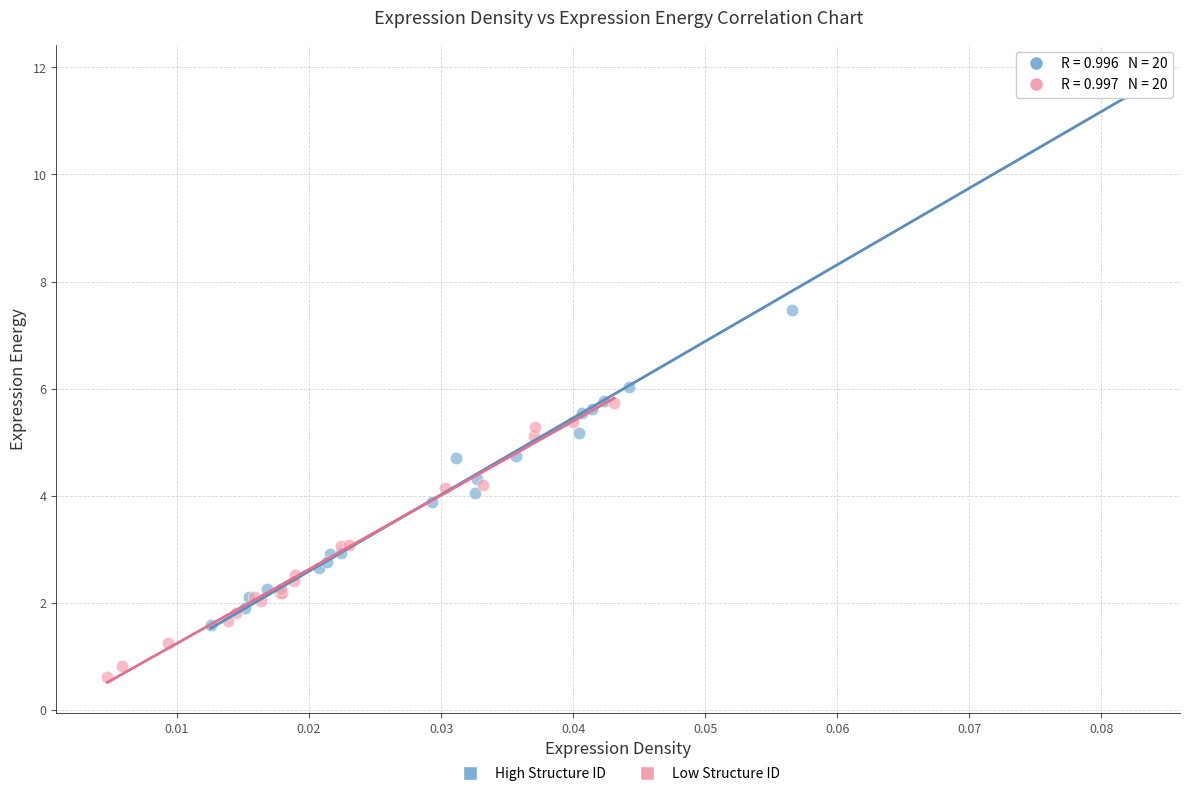

Which series reaches the minimum Y coordinate?

Low Structure ID